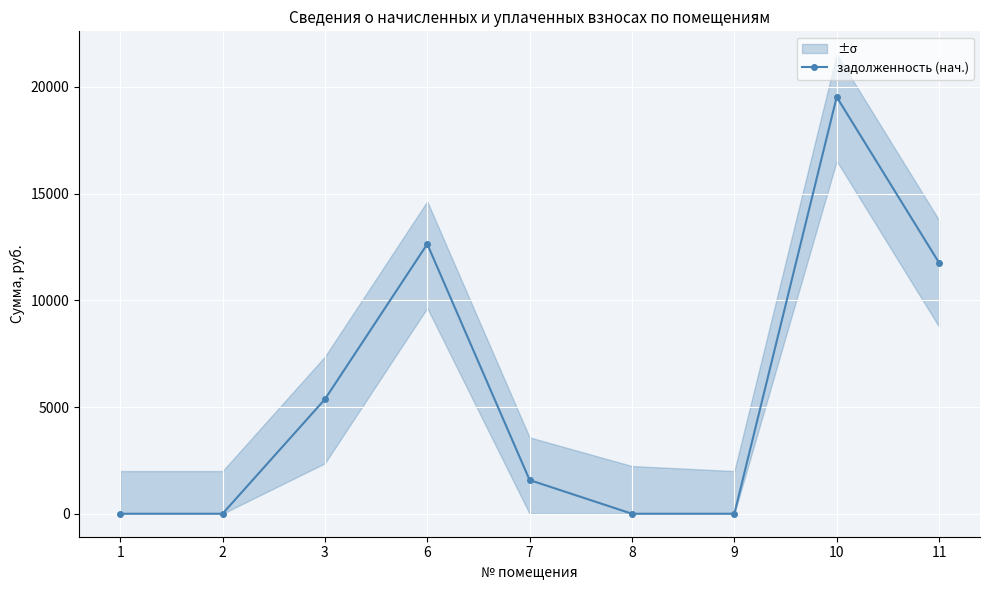

How many interior local peaks (higher than both neighbors) does the data have?

2